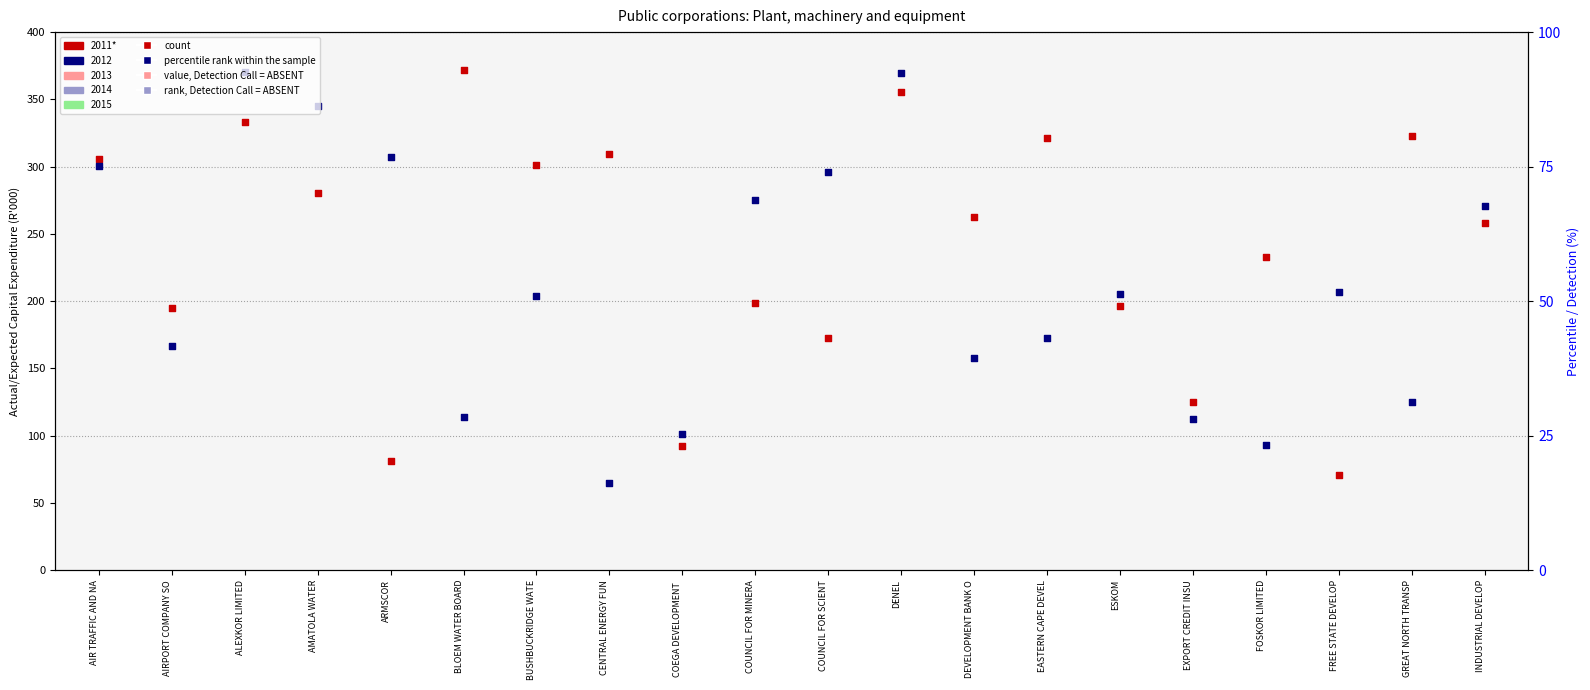

Which series has the widest spread of Y values?

2012 (percentile)